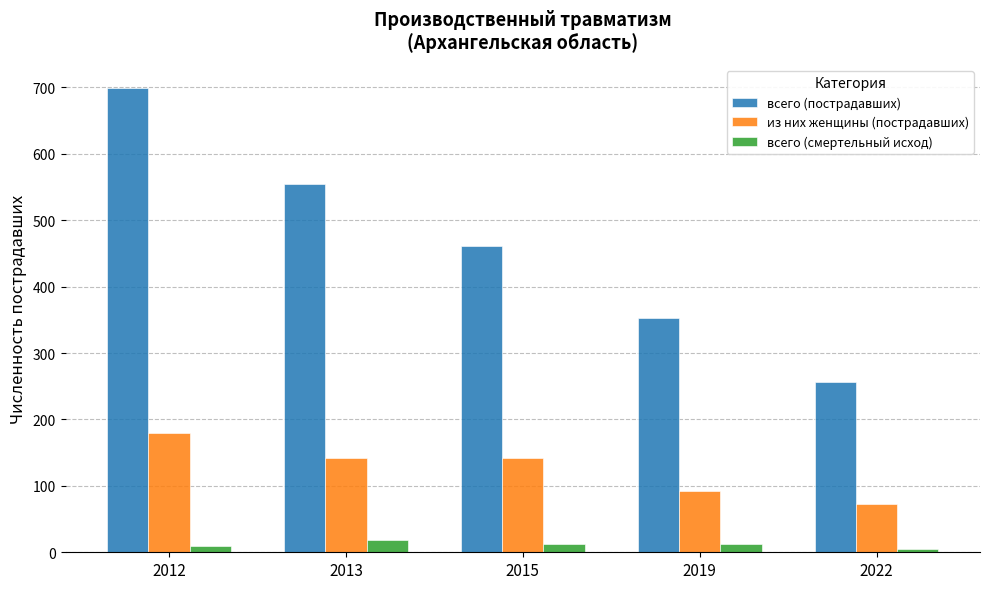

What are all the series names shown in the legend?

всего (пострадавших), из них женщины (пострадавших), всего (смертельный исход)